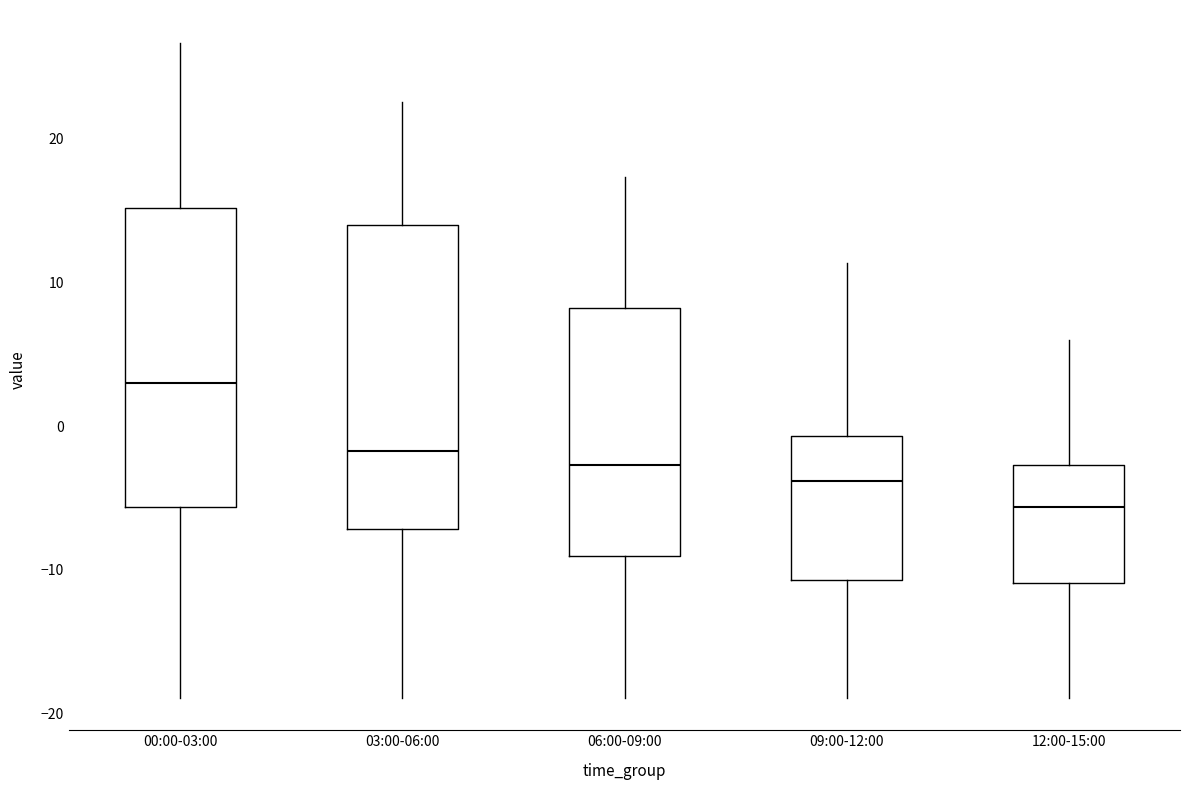

Reading left to right, read every box against the y-axis: the position of its median line, the range the box covers, and the ends of its whiskers. The values are not printed on the chart, so give them approximately, as read against the axis.

00:00-03:00: median 3, box -6 to 15, whiskers -19 to 27
03:00-06:00: median -2, box -7 to 14, whiskers -19 to 23
06:00-09:00: median -3, box -9 to 8, whiskers -19 to 17
09:00-12:00: median -4, box -11 to -1, whiskers -19 to 11
12:00-15:00: median -6, box -11 to -3, whiskers -19 to 6